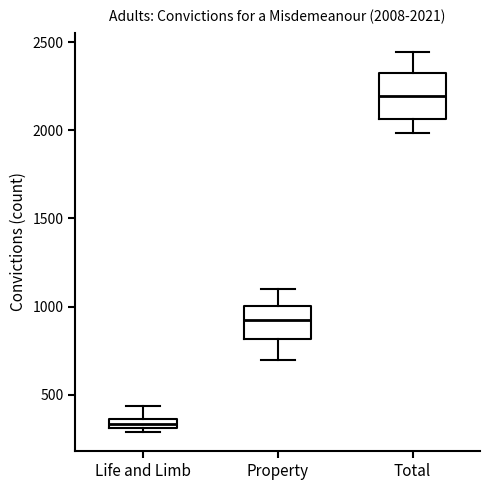

Comparing the boxes themselves (not the whiskers), which one is the tallest?

Total